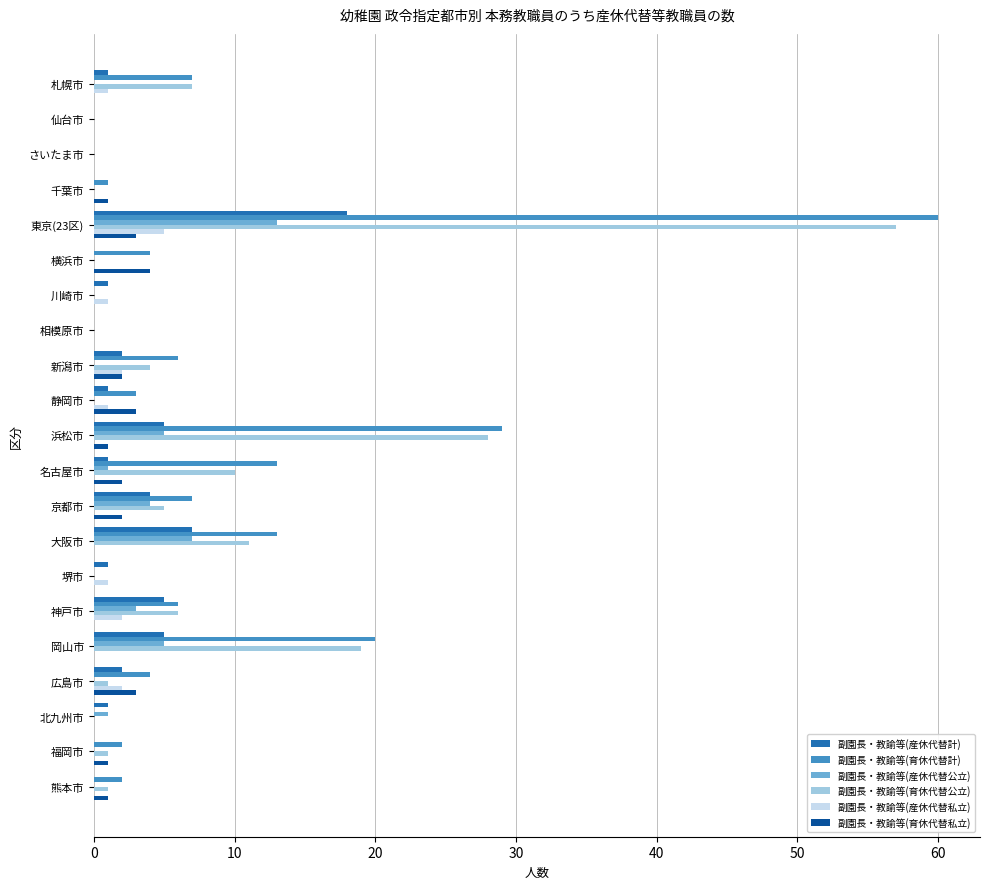

Count the number of categories in the chart.

21